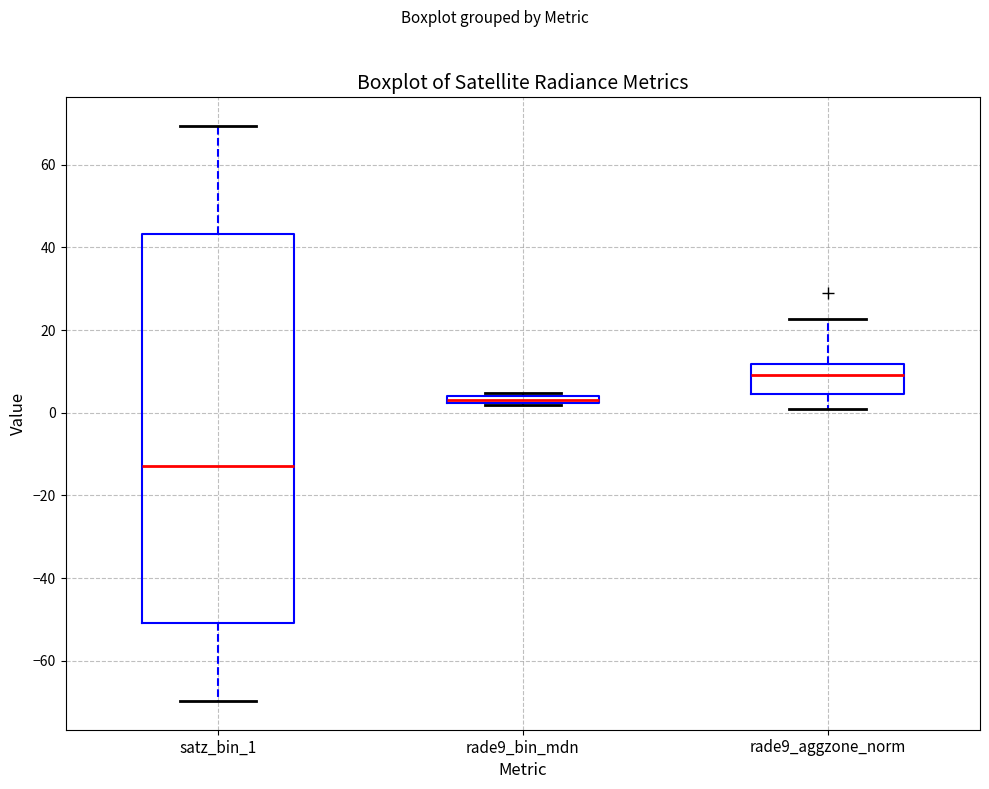

Which box has the lowest median line?

satz_bin_1